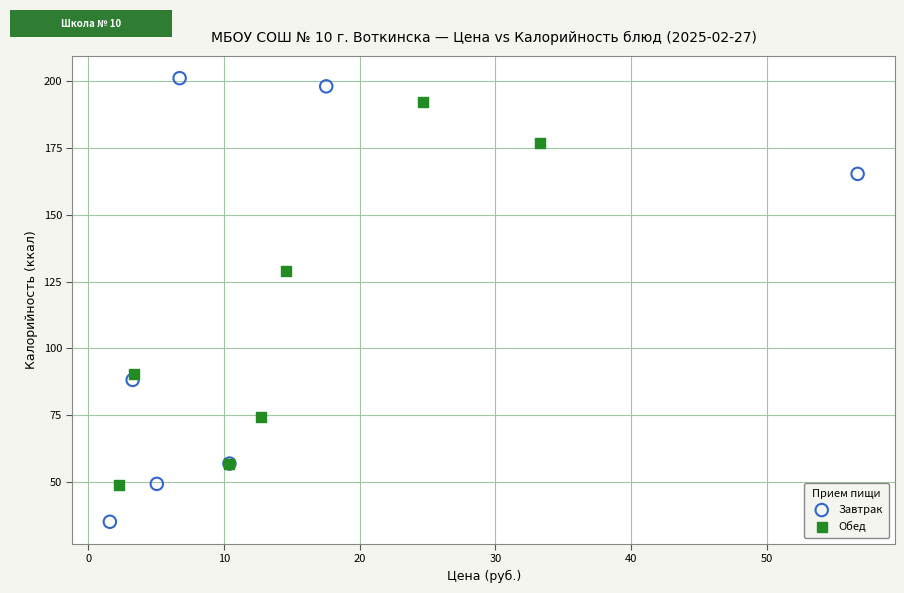

Which series contains the highest Y value?

Завтрак